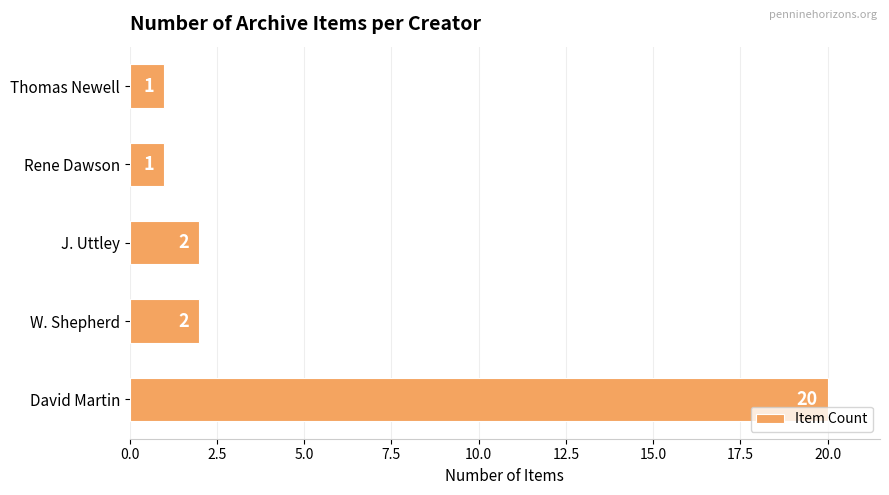

The chart shows a value of 35 at David Martin. True or false?

False